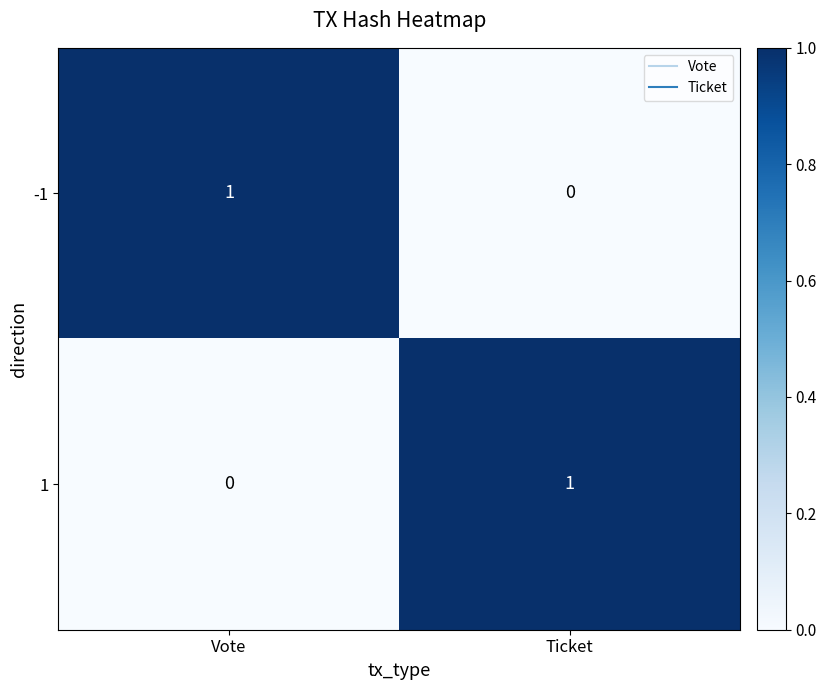

The value of 1 at Vote is 0. True or false?

True